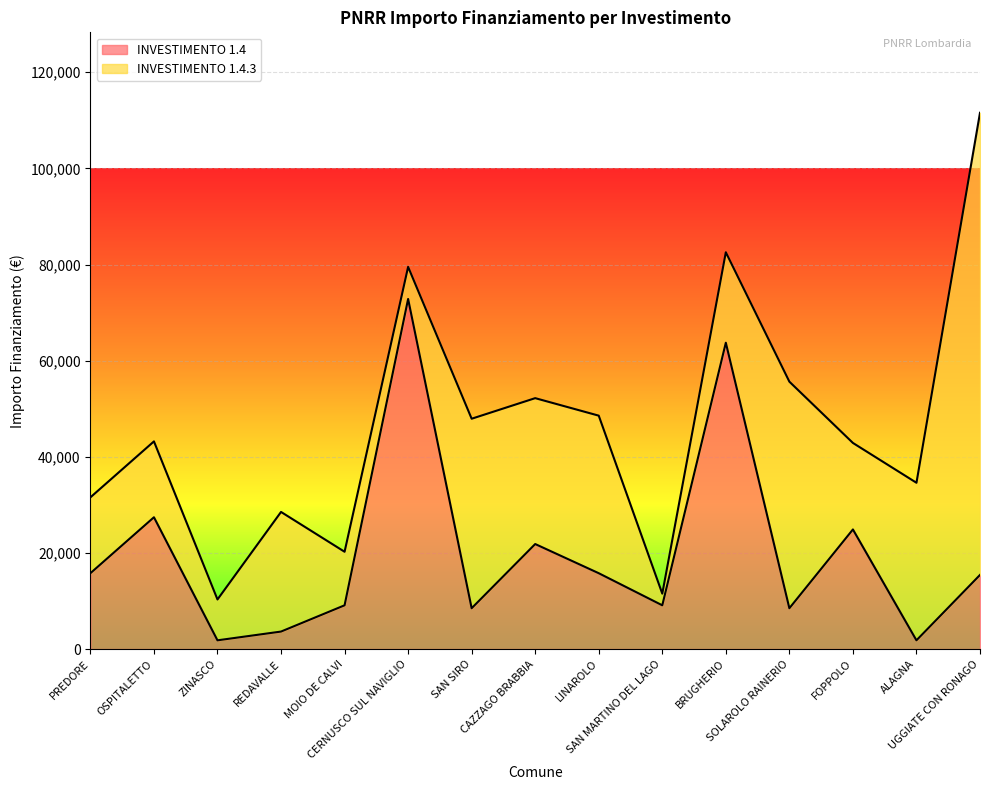

What is the change in value from ZINASCO to REDAVALLE?

+1821